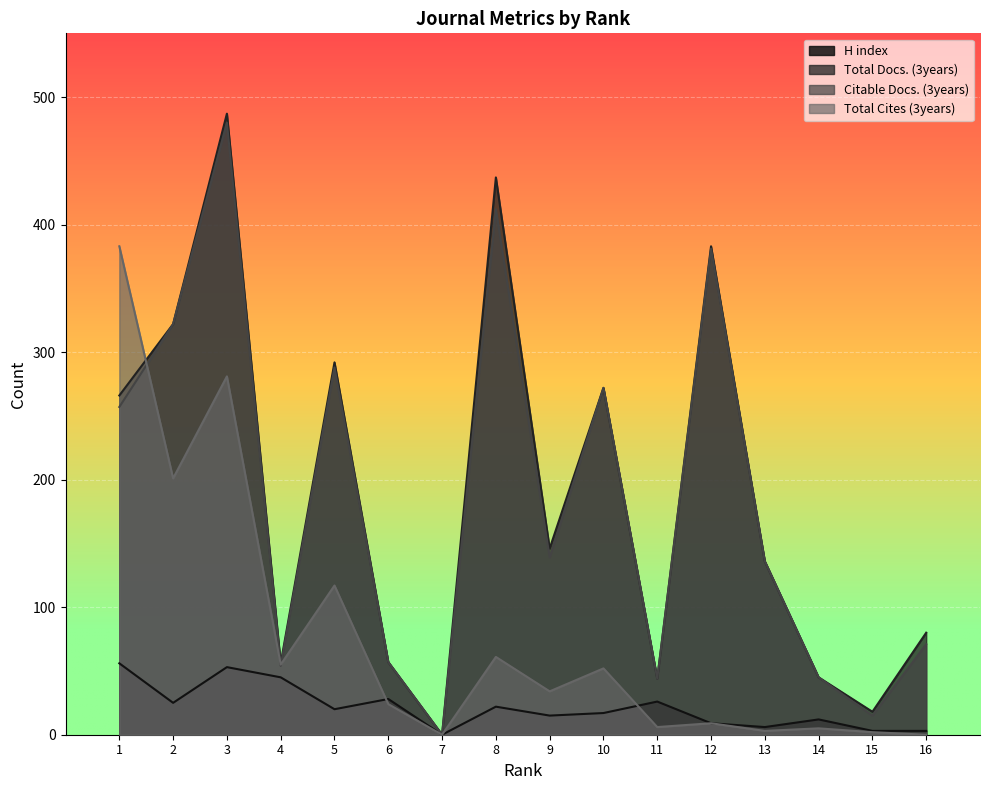

What is the approximate value of H index at 11?

26